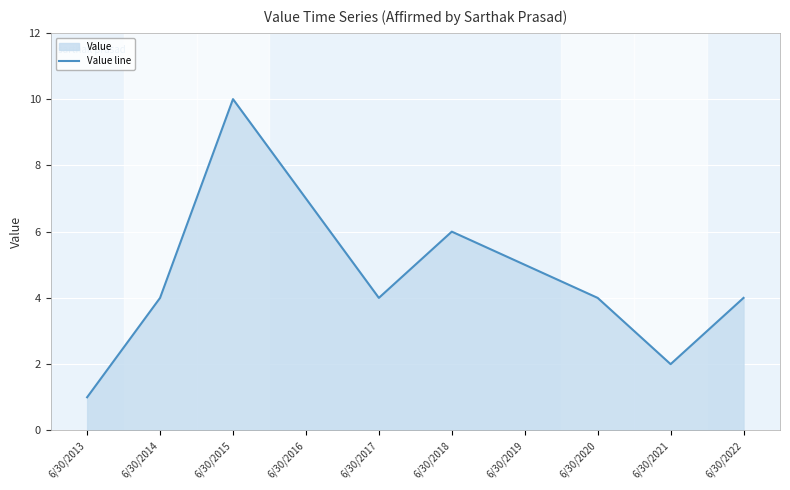

How many lines are shown in the chart?

1